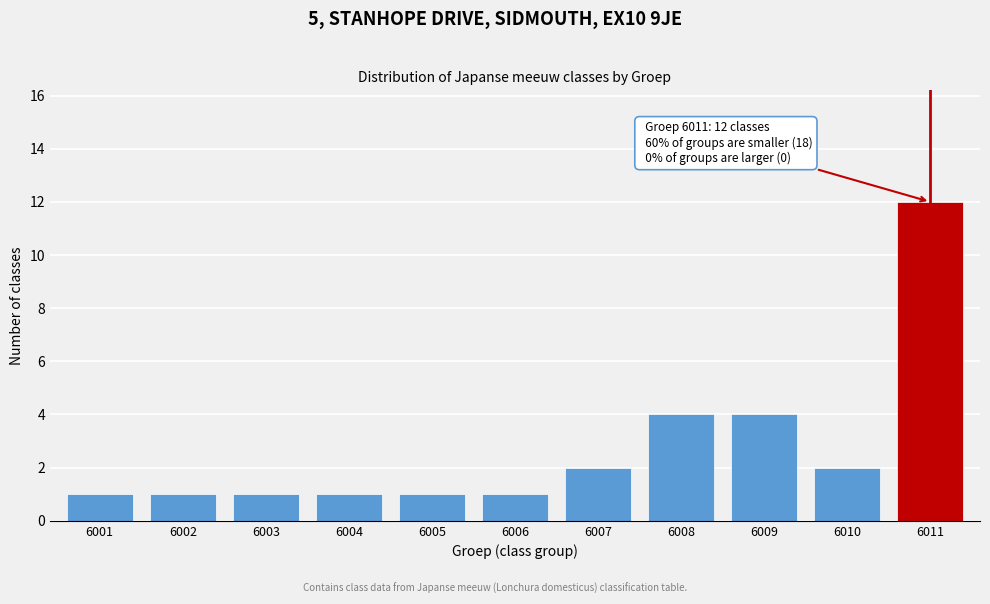

Reading right to left, extract all data points from this chart.

12	2	4	4	2	1	1	1	1	1	1